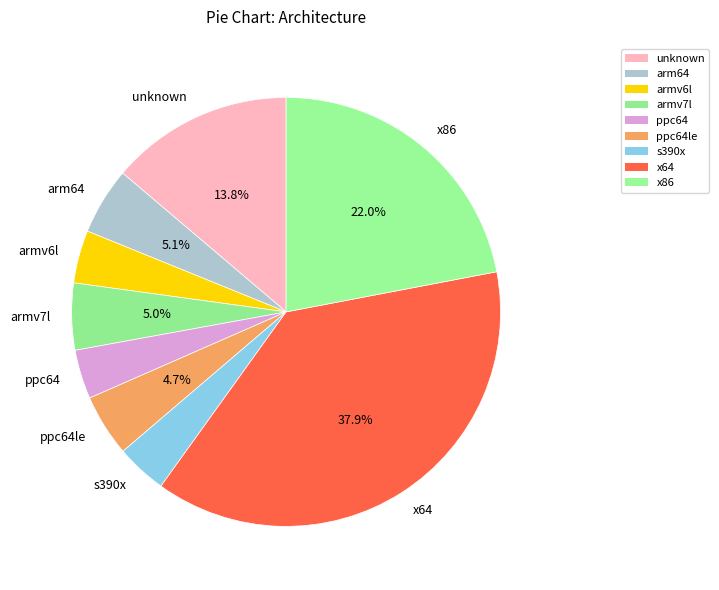

Approximately how many times larger is the value at armv6l compared to ppc64?

1.1